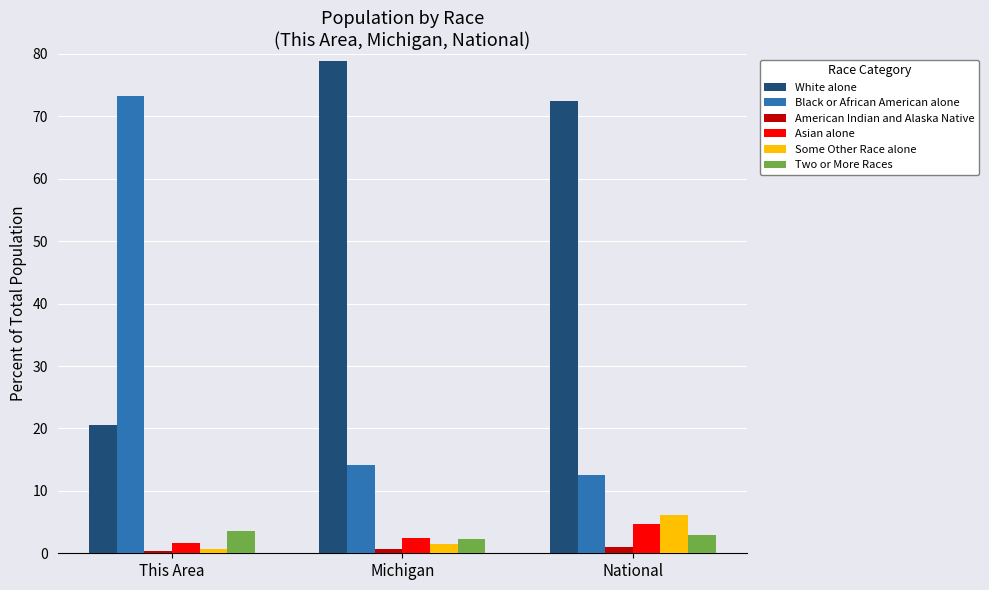

How many values in the Black or African American alone series exceed 14?

2